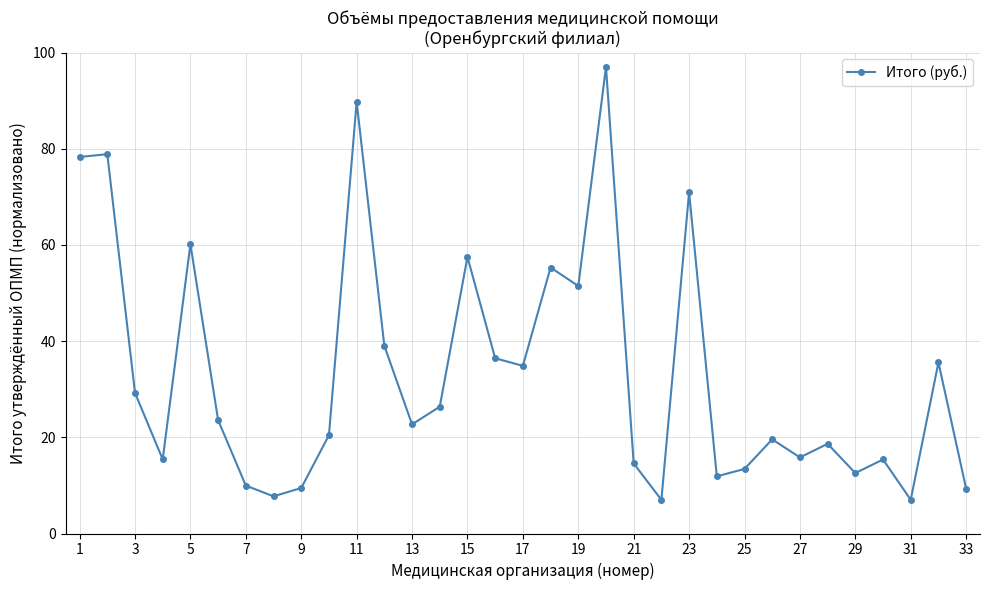

What is the smallest value displayed?

7.0